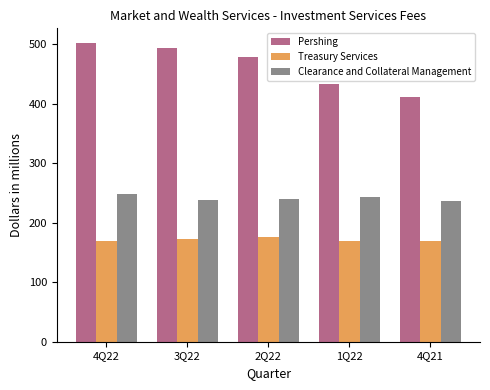

List the series in order of their overall mean, lowest first.

Treasury Services, Clearance and Collateral Management, Pershing